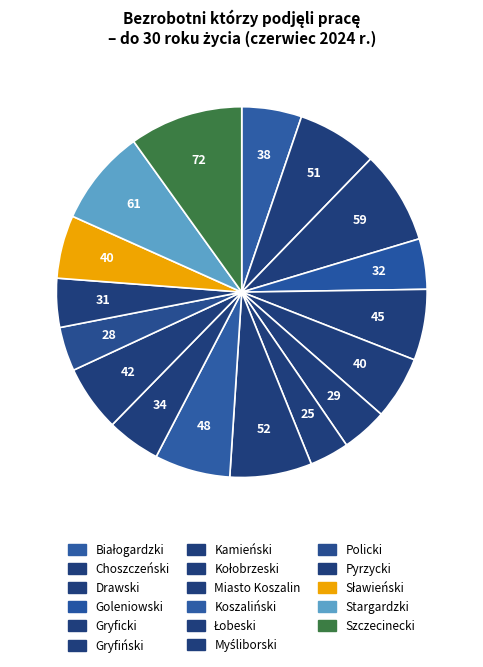

Is there a majority slice in this chart?

No